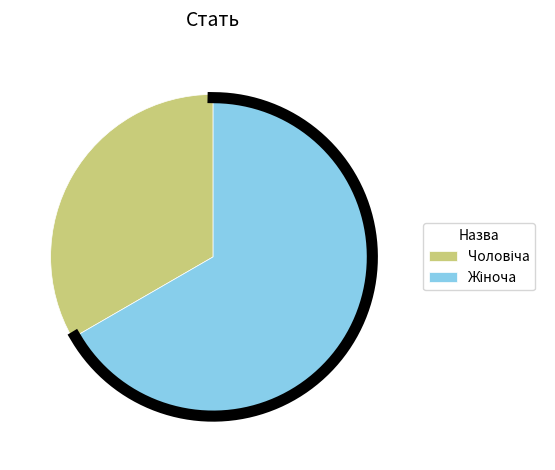

How many segments does this pie chart have?

2